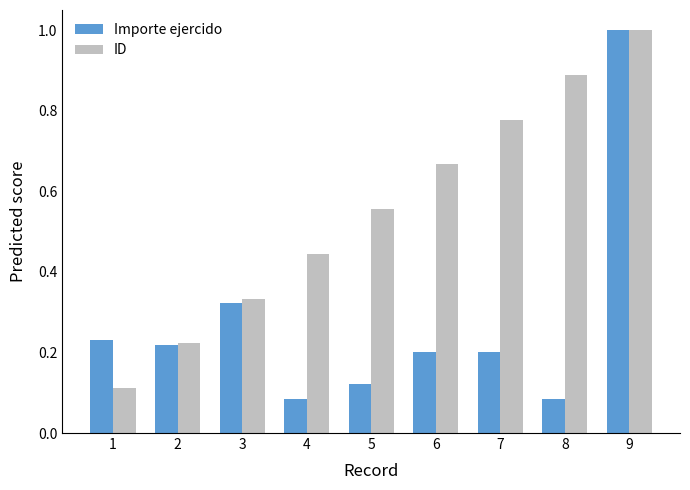

What is the maximum value shown in the chart?

1.0